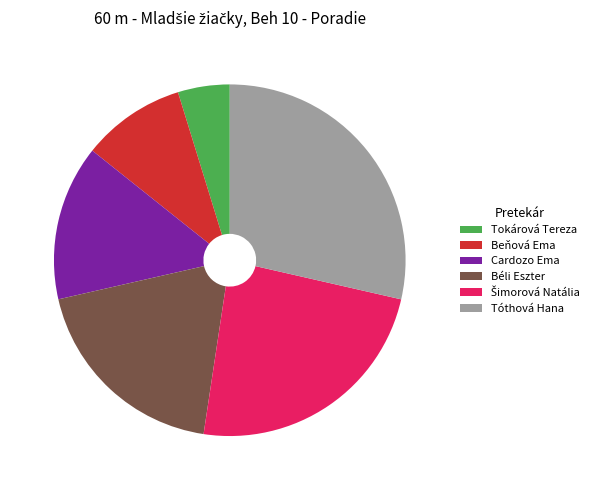

What is the smallest slice in the pie chart?

Tokárová Tereza